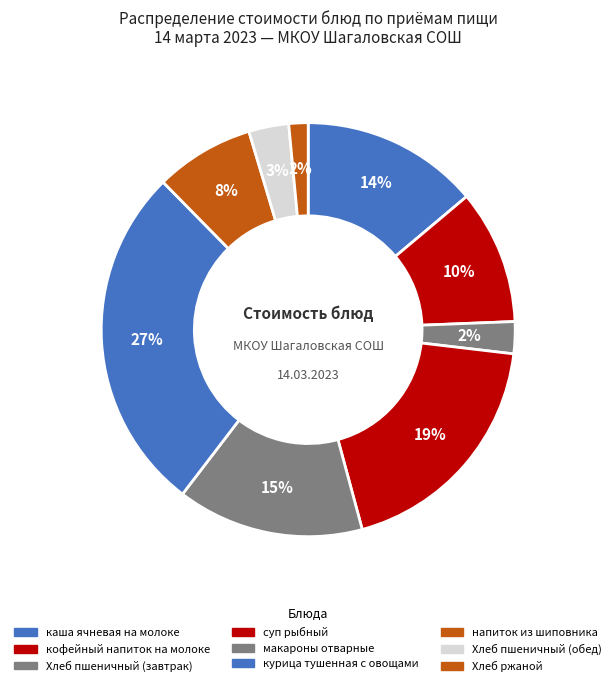

Between напиток из шиповника and каша ячневая на молоке, which is larger?

каша ячневая на молоке